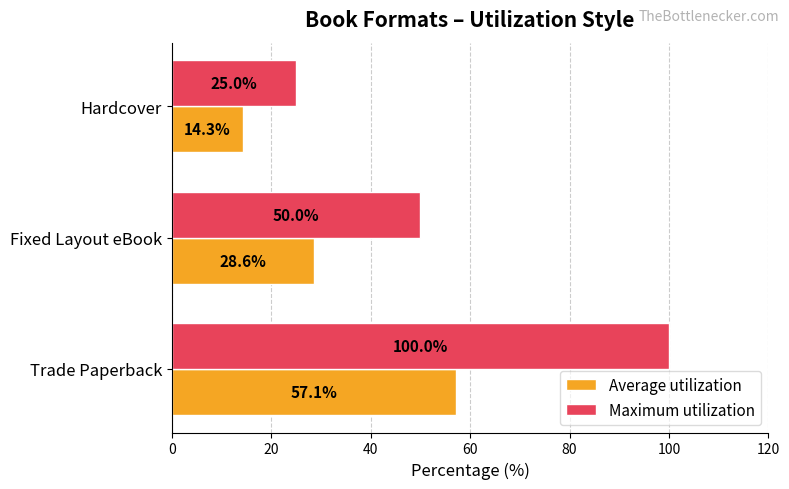

At which label is Maximum utilization closest to 62?

Fixed Layout eBook